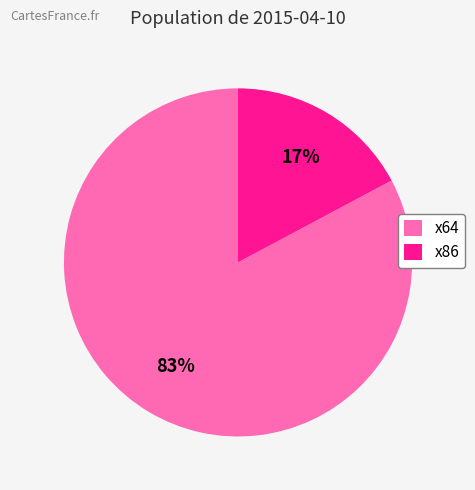

Is there a majority slice in this chart?

Yes